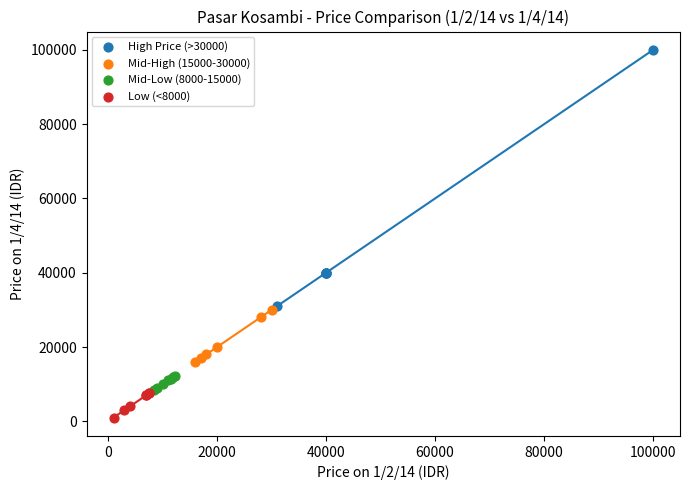

Which series reaches the minimum Y coordinate?

Low (<8000)